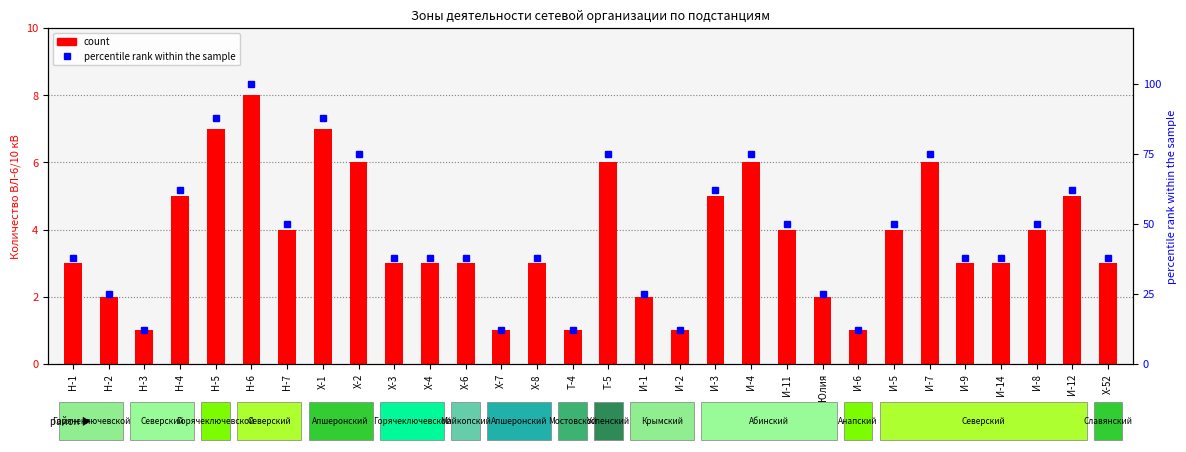

Which series has the largest range (max minus min)?

percentile rank within the sample